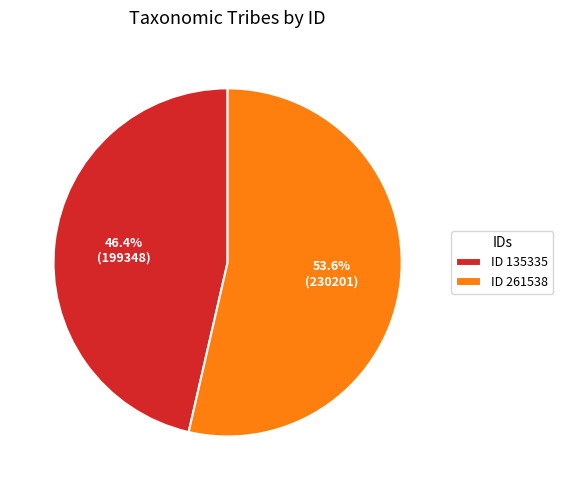

What is the ratio of the value at ID 261538 to the value at ID 135335?

1.2